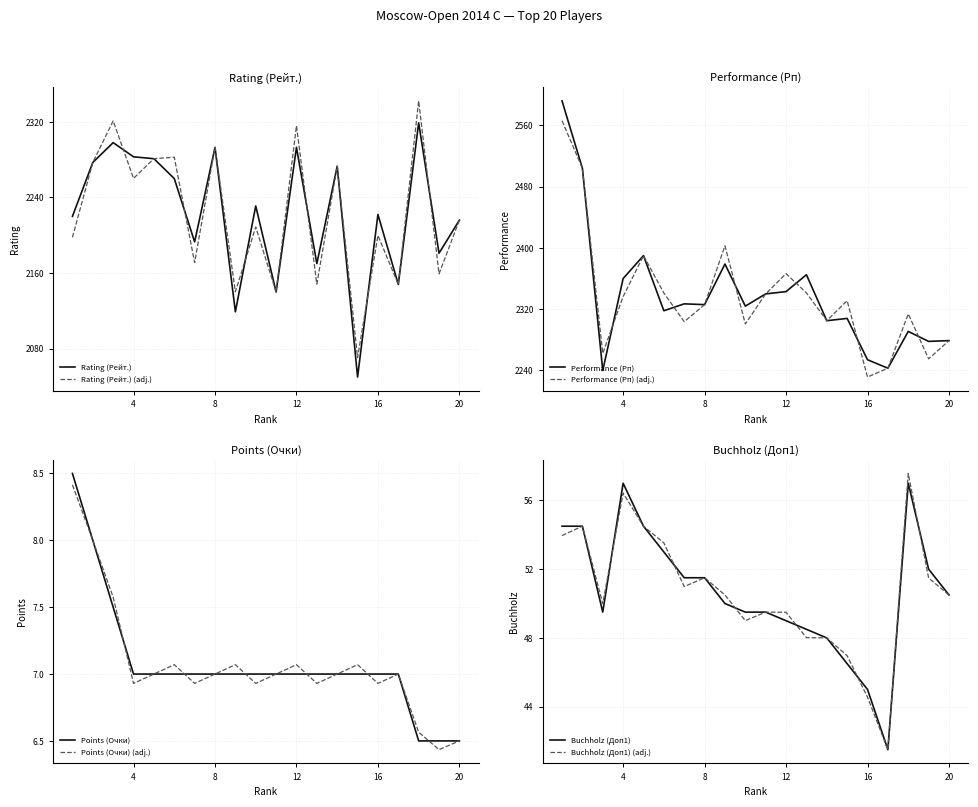

Which has a higher value, 7 or 13?

7